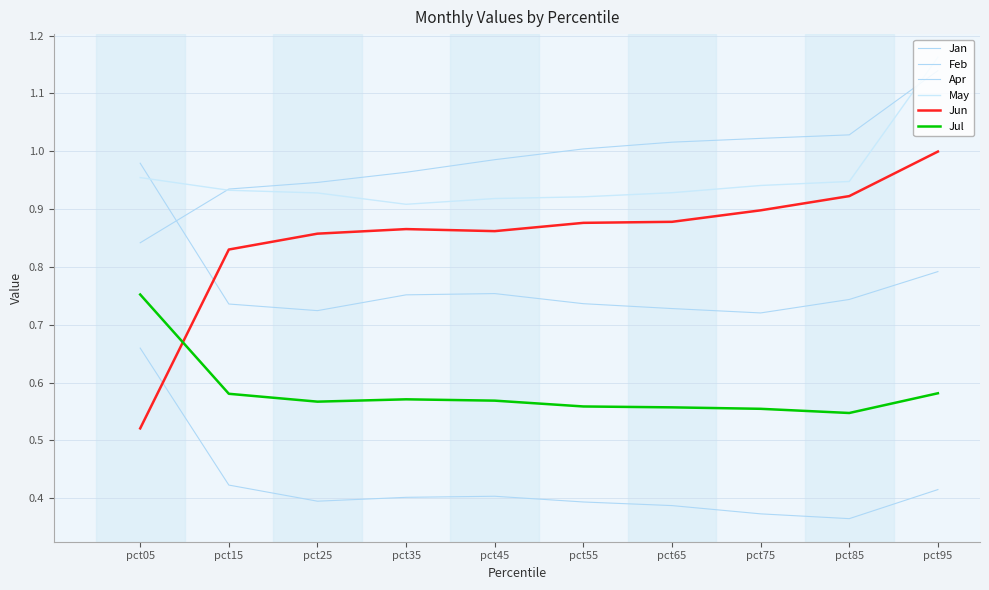

True or false: Jul and Feb cross at least once.

False